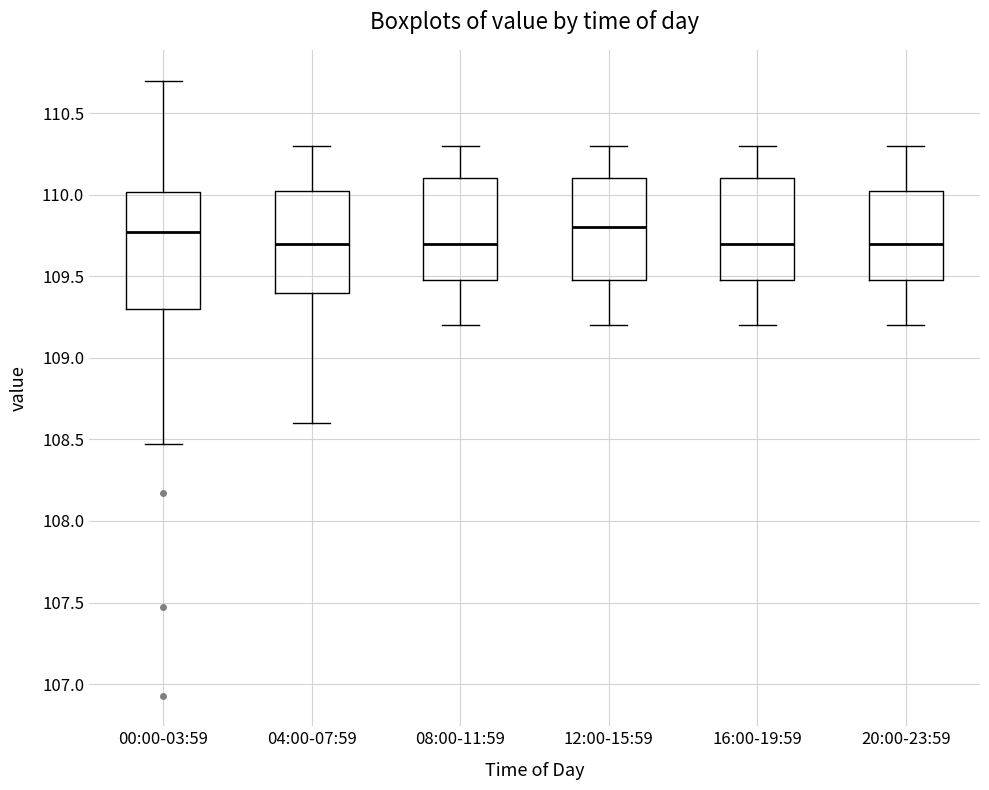

Reading left to right, read every box against the y-axis: the position of its median line, the range the box covers, and the ends of its whiskers. The values are not printed on the chart, so give them approximately, as read against the axis.

00:00-03:59: median 109.75, box 109.30 to 110.00, whiskers 108.45 to 110.70
04:00-07:59: median 109.70, box 109.40 to 110.05, whiskers 108.60 to 110.30
08:00-11:59: median 109.70, box 109.50 to 110.10, whiskers 109.20 to 110.30
12:00-15:59: median 109.80, box 109.50 to 110.10, whiskers 109.20 to 110.30
16:00-19:59: median 109.70, box 109.50 to 110.10, whiskers 109.20 to 110.30
20:00-23:59: median 109.70, box 109.50 to 110.05, whiskers 109.20 to 110.30